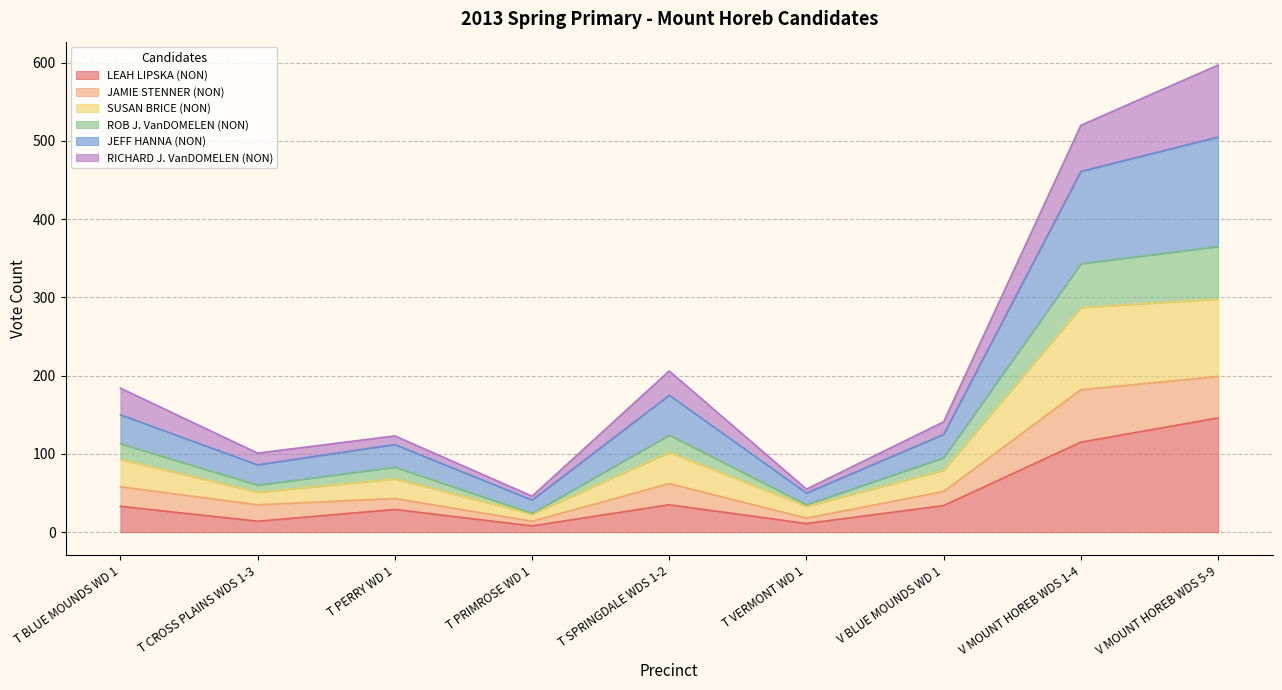

What is the greatest value displayed?

597